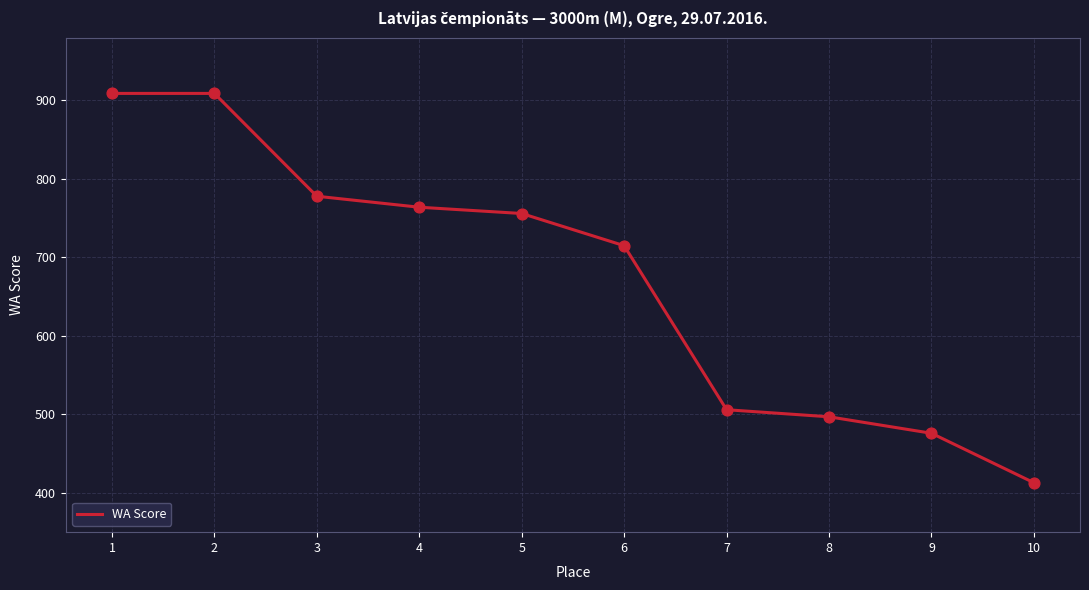

Between 3 and 9, which is larger?

3